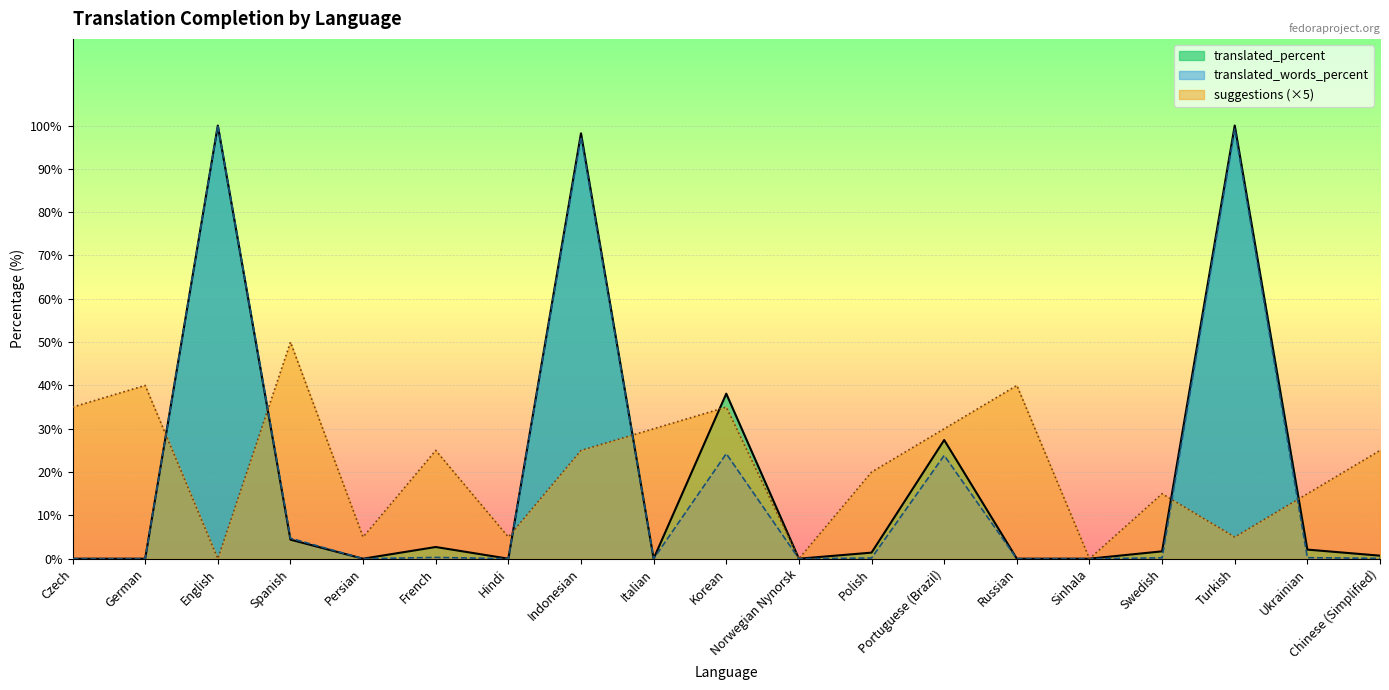

Which category has the lowest value across all series?

Czech